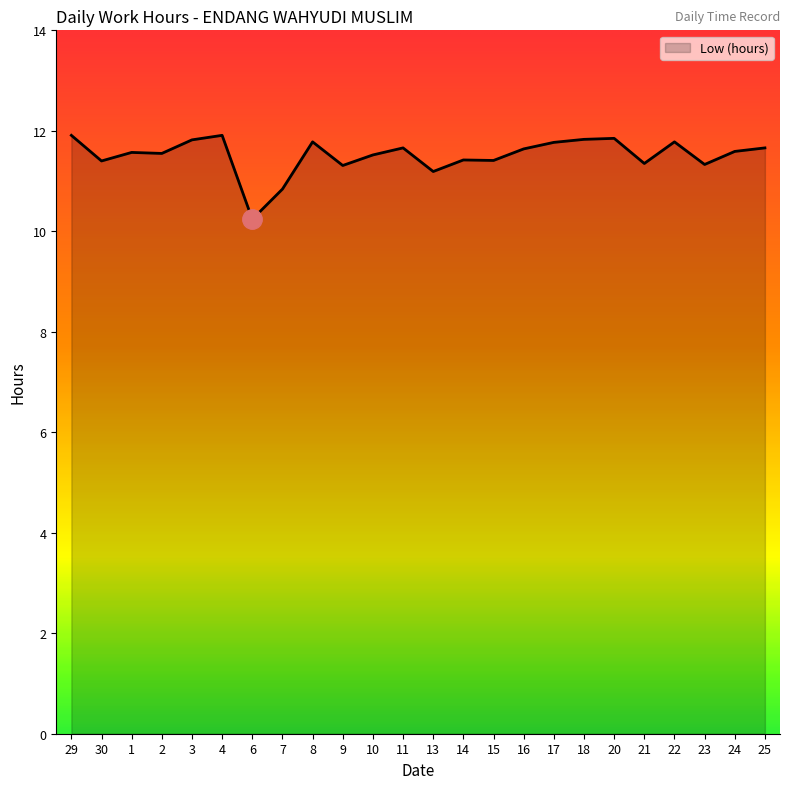

What is the difference between the maximum and minimum values?

1.7